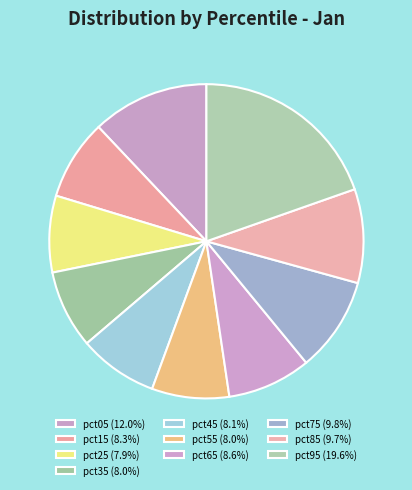

How many slices are in this pie chart?

10